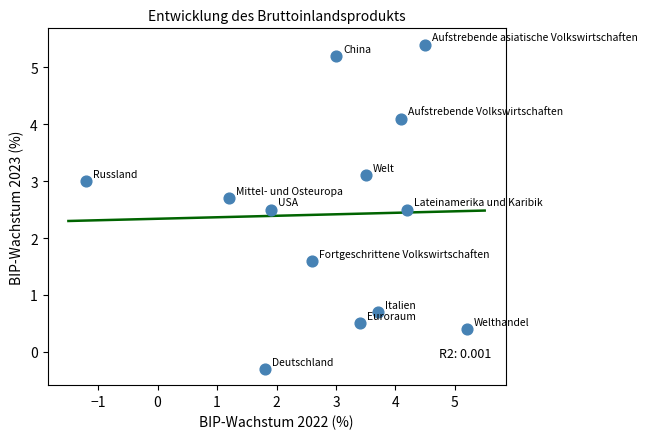

What is the range of Y values (max minus min)?

5.7